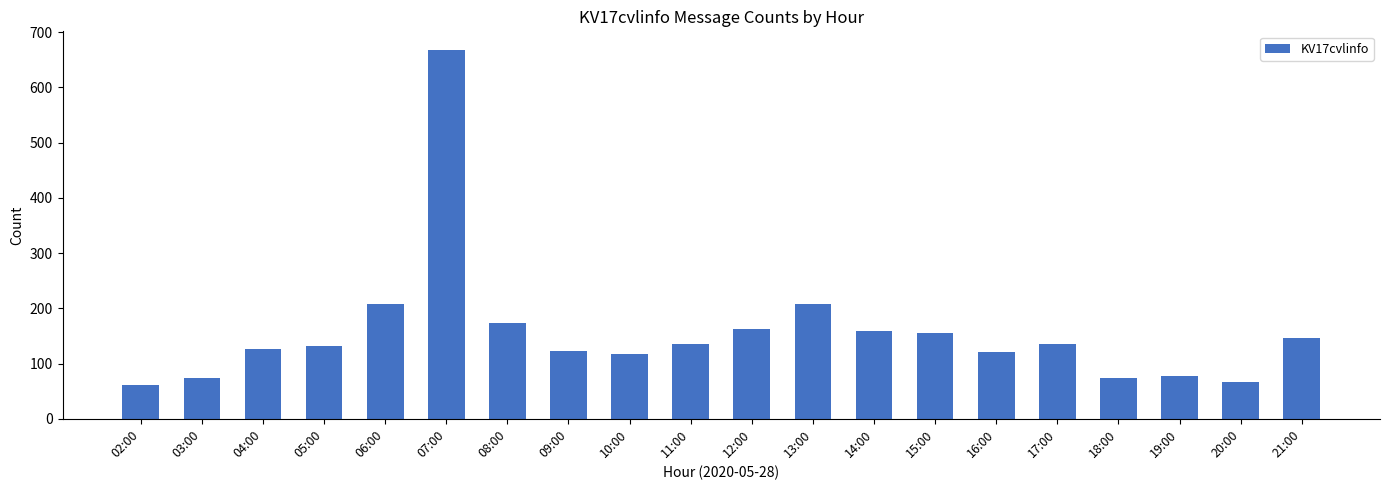

True or false: the data shows 62 at 12:00.

False